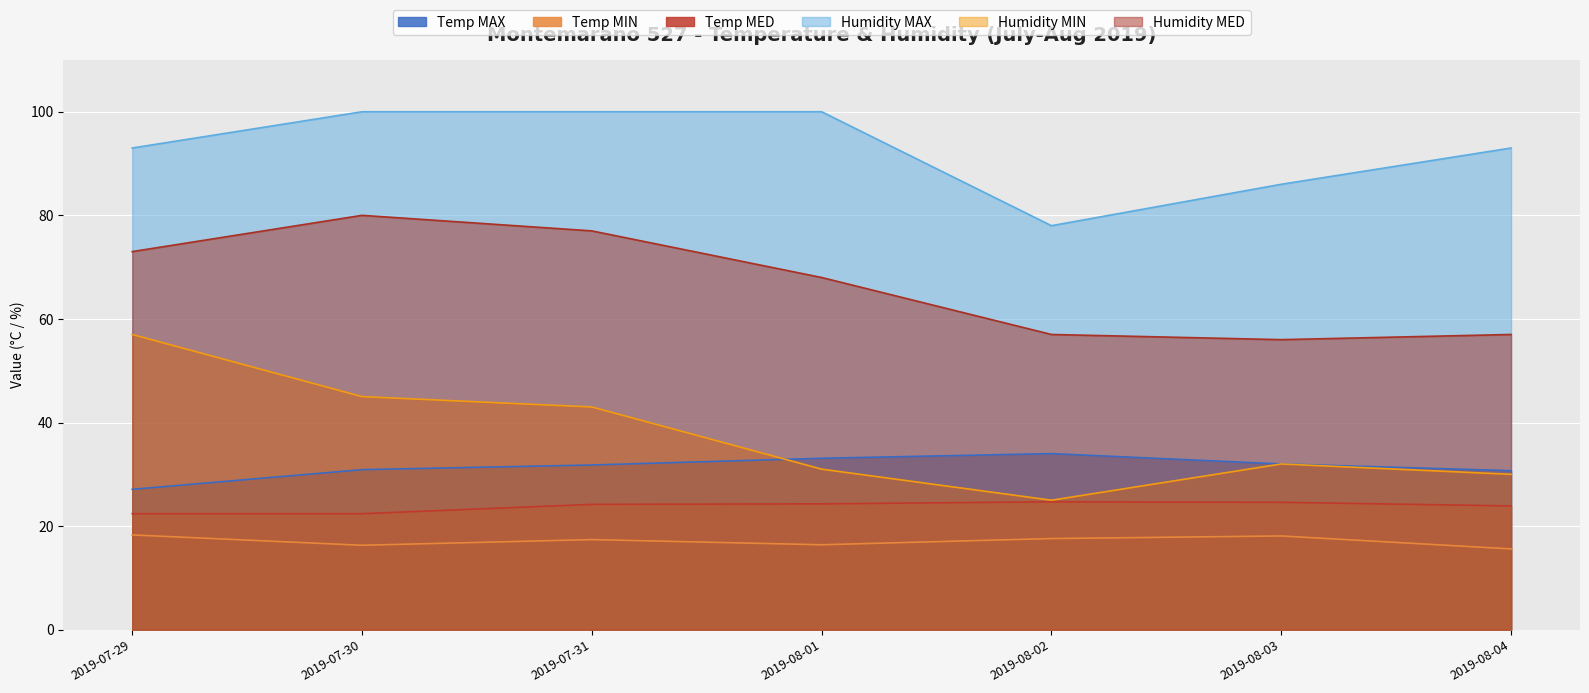

What is the sum of the Humidity MED values at 2019-07-29 and 2019-07-30?

153.0